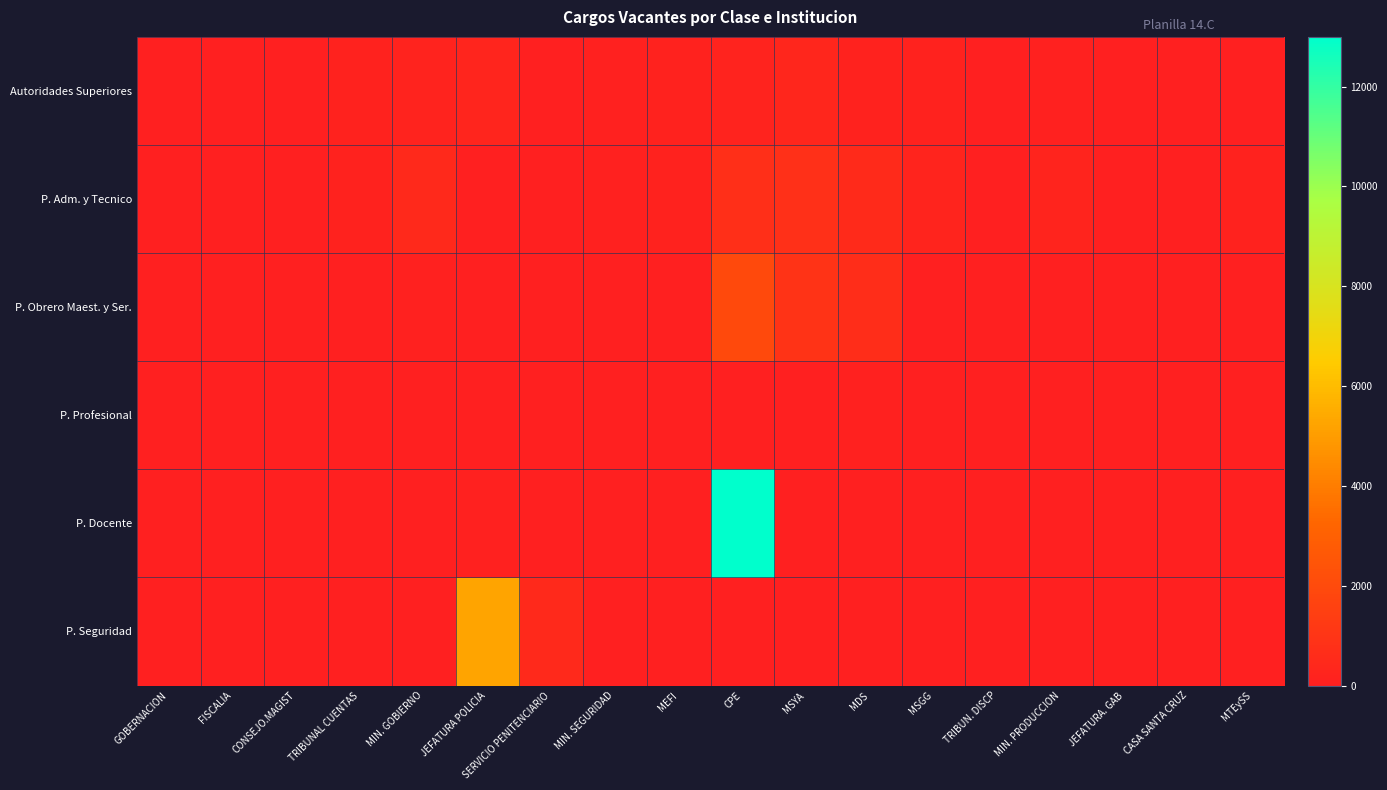

At CPE, list the series in order from largest to smallest.

P. Docente, P. Obrero Maest. y Ser., P. Adm. y Tecnico, Autoridades Superiores, P. Profesional, P. Seguridad